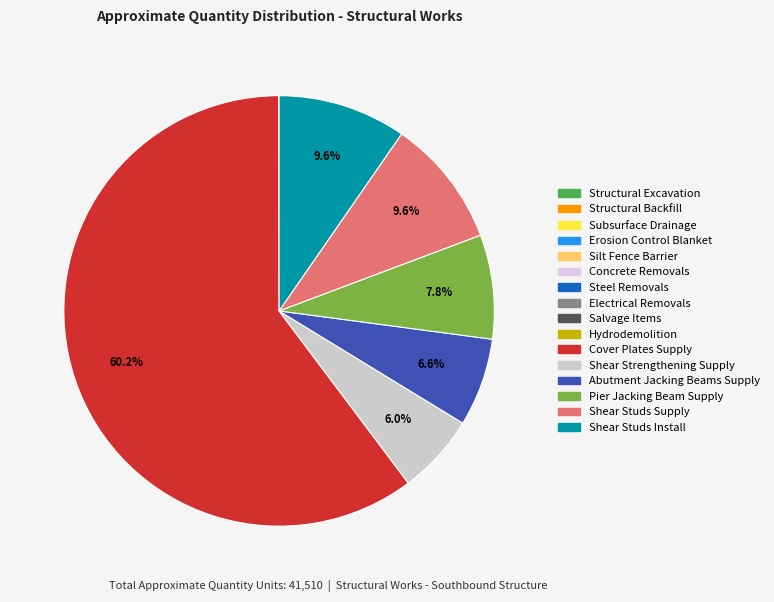

Which category has the smallest portion of the pie?

Structural Excavation